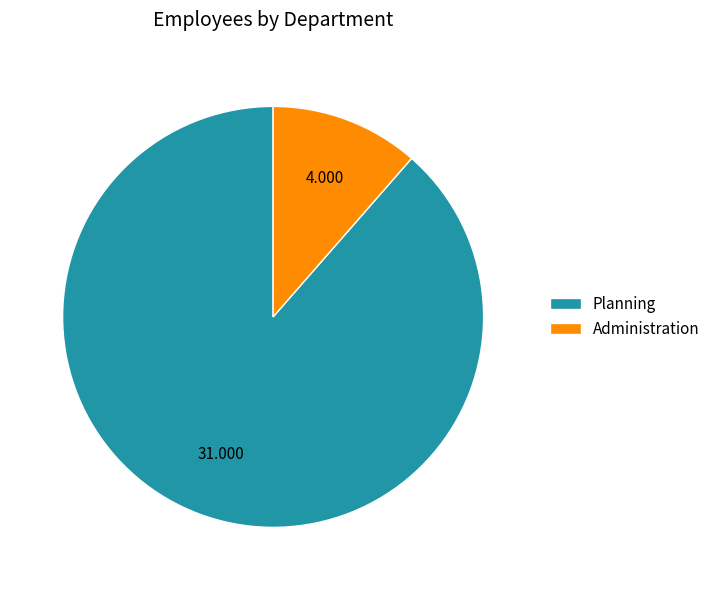

Which slice is the largest?

Planning